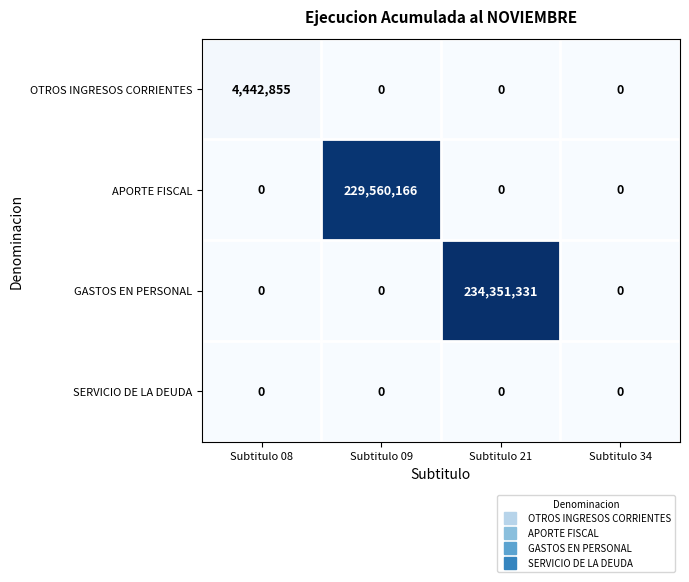

What is the maximum value shown in the chart?

234351331